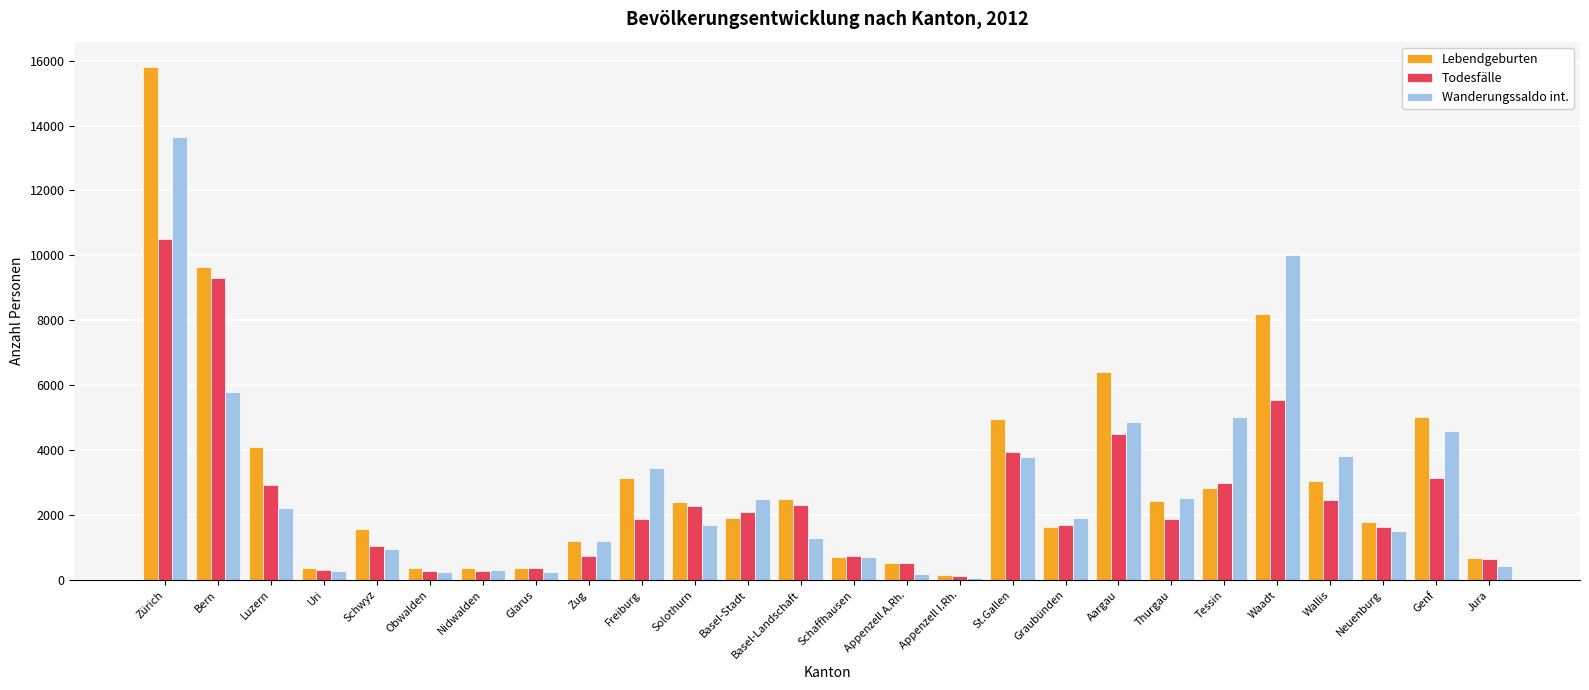

What is the difference between the Todesfälle values at Glarus and Nidwalden?

100